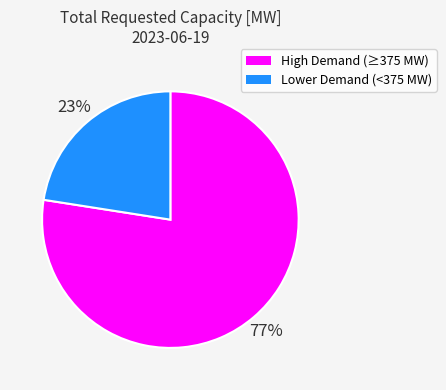

Is there a majority slice in this chart?

Yes